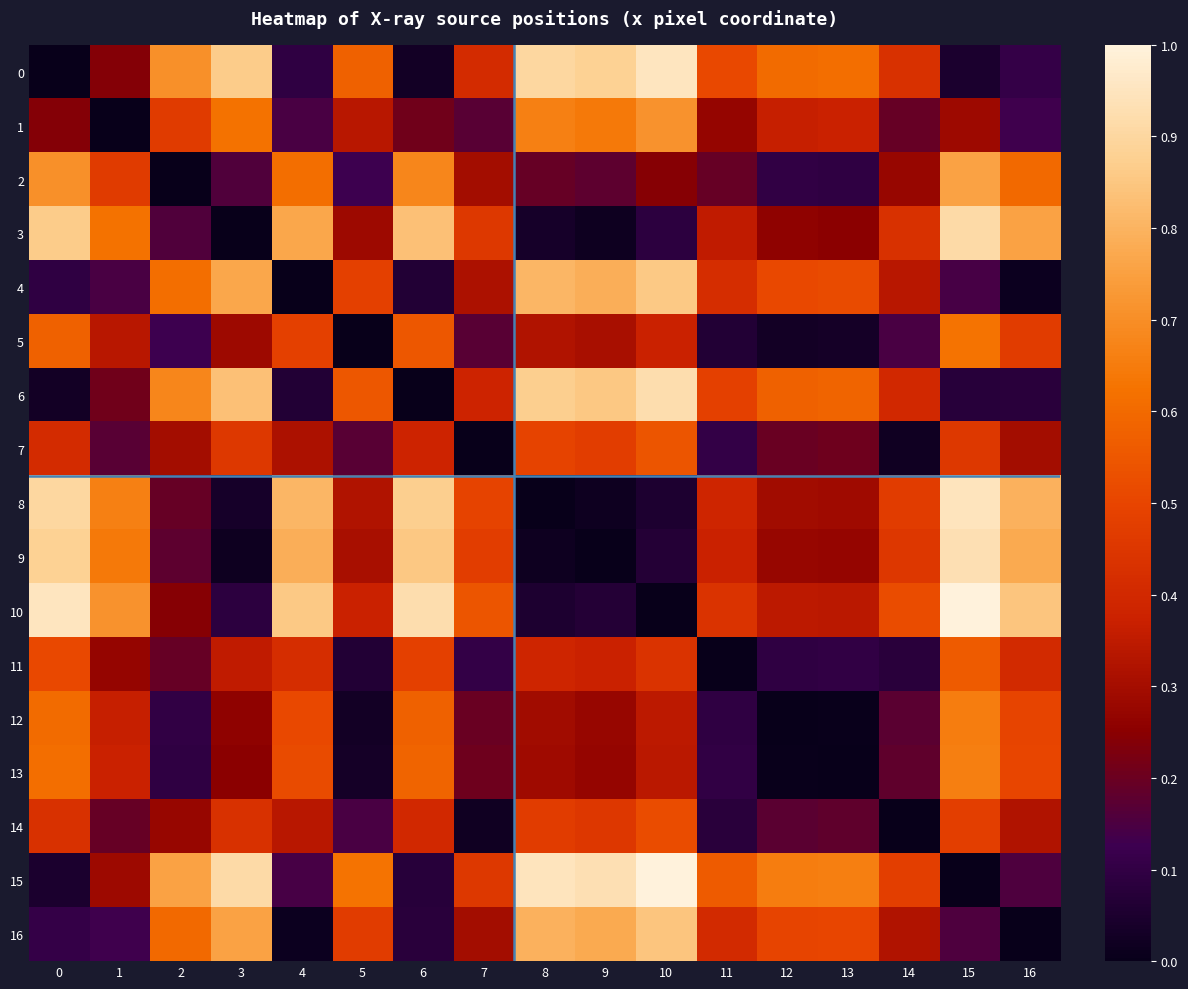

Reading left to right, list all the values displayed in this chart.

0: 0=0.0	1=0.2	2=0.7	3=0.9	4=0.1	5=0.6	6=0.0	7=0.4	8=0.9	9=0.9	10=1.0	11=0.5	12=0.6	13=0.6	14=0.4	15=0.0	16=0.1
1: 0=0.2	1=0.0	2=0.5	3=0.6	4=0.1	5=0.3	6=0.2	7=0.2	8=0.7	9=0.6	10=0.7	11=0.3	12=0.4	13=0.4	14=0.2	15=0.3	16=0.1
2: 0=0.7	1=0.5	2=0.0	3=0.2	4=0.6	5=0.1	6=0.7	7=0.3	8=0.2	9=0.2	10=0.2	11=0.2	12=0.1	13=0.1	14=0.3	15=0.8	16=0.6
3: 0=0.9	1=0.6	2=0.2	3=0.0	4=0.8	5=0.3	6=0.8	7=0.5	8=0.0	9=0.0	10=0.1	11=0.4	12=0.3	13=0.3	14=0.4	15=0.9	16=0.8
4: 0=0.1	1=0.1	2=0.6	3=0.8	4=0.0	5=0.5	6=0.1	7=0.3	8=0.8	9=0.8	10=0.9	11=0.4	12=0.5	13=0.5	14=0.3	15=0.1	16=0.0
5: 0=0.6	1=0.3	2=0.1	3=0.3	4=0.5	5=0.0	6=0.5	7=0.2	8=0.3	9=0.3	10=0.4	11=0.1	12=0.0	13=0.0	14=0.1	15=0.6	16=0.5
6: 0=0.0	1=0.2	2=0.7	3=0.8	4=0.1	5=0.5	6=0.0	7=0.4	8=0.9	9=0.9	10=0.9	11=0.5	12=0.6	13=0.6	14=0.4	15=0.1	16=0.1
7: 0=0.4	1=0.2	2=0.3	3=0.5	4=0.3	5=0.2	6=0.4	7=0.0	8=0.5	9=0.5	10=0.5	11=0.1	12=0.2	13=0.2	14=0.0	15=0.5	16=0.3
8: 0=0.9	1=0.7	2=0.2	3=0.0	4=0.8	5=0.3	6=0.9	7=0.5	8=0.0	9=0.0	10=0.1	11=0.4	12=0.3	13=0.3	14=0.5	15=0.9	16=0.8
9: 0=0.9	1=0.6	2=0.2	3=0.0	4=0.8	5=0.3	6=0.9	7=0.5	8=0.0	9=0.0	10=0.1	11=0.4	12=0.3	13=0.3	14=0.5	15=0.9	16=0.8
10: 0=1.0	1=0.7	2=0.2	3=0.1	4=0.9	5=0.4	6=0.9	7=0.5	8=0.1	9=0.1	10=0.0	11=0.4	12=0.3	13=0.3	14=0.5	15=1.0	16=0.8
11: 0=0.5	1=0.3	2=0.2	3=0.4	4=0.4	5=0.1	6=0.5	7=0.1	8=0.4	9=0.4	10=0.4	11=0.0	12=0.1	13=0.1	14=0.1	15=0.6	16=0.4
12: 0=0.6	1=0.4	2=0.1	3=0.3	4=0.5	5=0.0	6=0.6	7=0.2	8=0.3	9=0.3	10=0.3	11=0.1	12=0.0	13=0.0	14=0.2	15=0.7	16=0.5
13: 0=0.6	1=0.4	2=0.1	3=0.3	4=0.5	5=0.0	6=0.6	7=0.2	8=0.3	9=0.3	10=0.3	11=0.1	12=0.0	13=0.0	14=0.2	15=0.7	16=0.5
14: 0=0.4	1=0.2	2=0.3	3=0.4	4=0.3	5=0.1	6=0.4	7=0.0	8=0.5	9=0.5	10=0.5	11=0.1	12=0.2	13=0.2	14=0.0	15=0.5	16=0.3
15: 0=0.0	1=0.3	2=0.8	3=0.9	4=0.1	5=0.6	6=0.1	7=0.5	8=0.9	9=0.9	10=1.0	11=0.6	12=0.7	13=0.7	14=0.5	15=0.0	16=0.2
16: 0=0.1	1=0.1	2=0.6	3=0.8	4=0.0	5=0.5	6=0.1	7=0.3	8=0.8	9=0.8	10=0.8	11=0.4	12=0.5	13=0.5	14=0.3	15=0.2	16=0.0